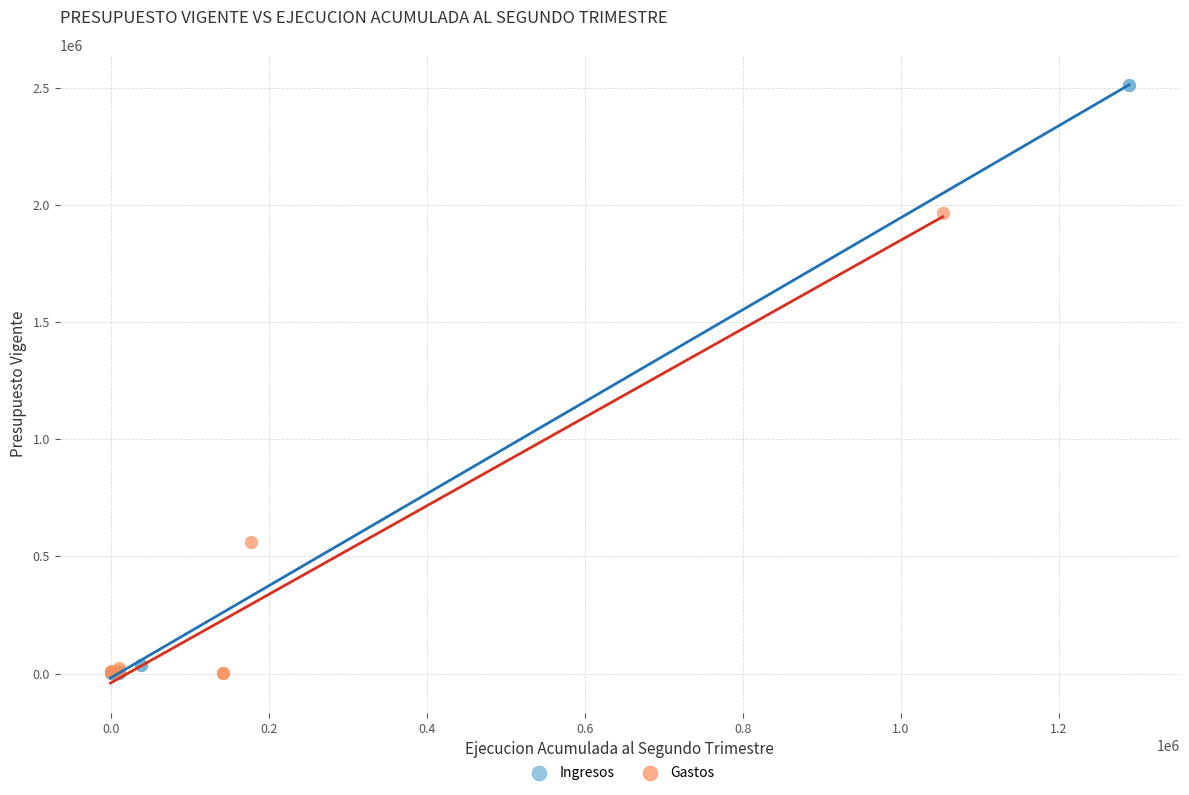

Which series contains the highest Y value?

Ingresos